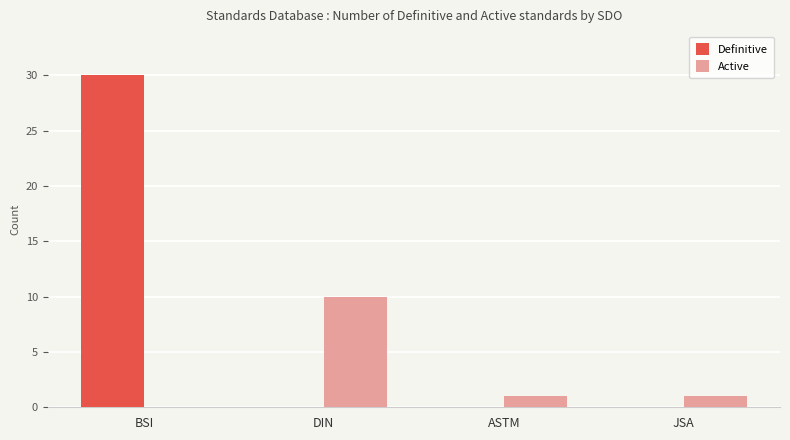

Between BSI and JSA, which series saw the biggest shift?

Definitive